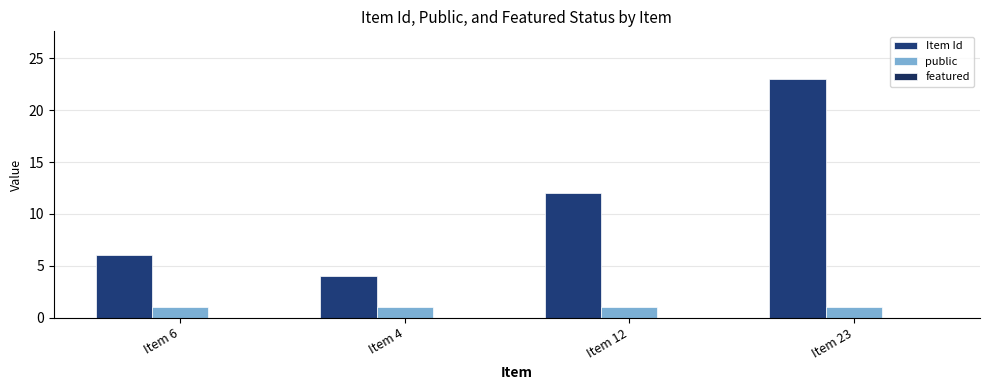

Reading right to left, list all the values displayed in this chart.

Item Id: Item 23=23	Item 12=12	Item 4=4	Item 6=6
public: Item 23=1	Item 12=1	Item 4=1	Item 6=1
featured: Item 23=0	Item 12=0	Item 4=0	Item 6=0